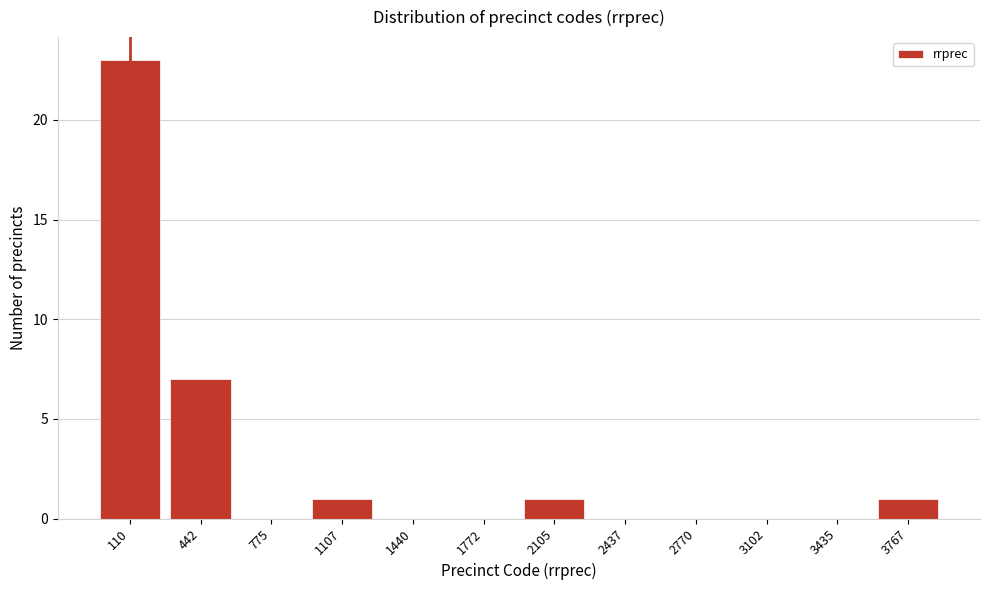

Reading left to right, list all the values displayed in this chart.

110=23	442=7	775=0	1107=1	1440=0	1772=0	2105=1	2437=0	2770=0	3102=0	3435=0	3767=1